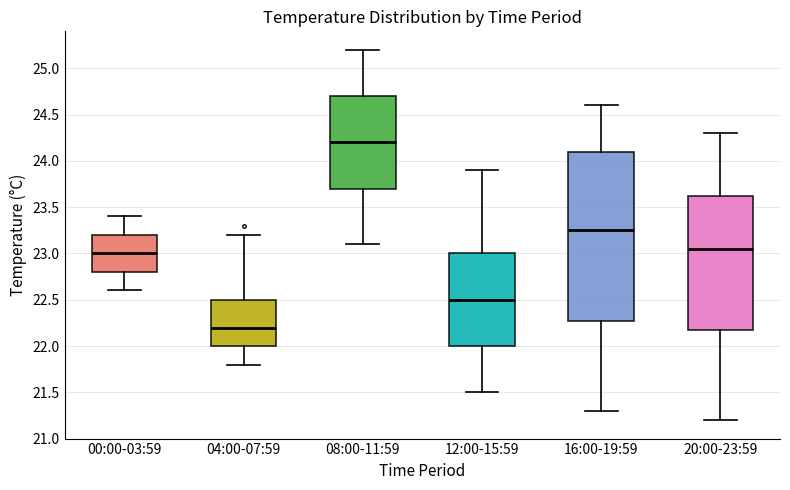

Where does the upper whisker of the box for 20:00-23:59 end on the y-axis? The values are not printed on the chart, so give them approximately, as read against the axis.

24.30